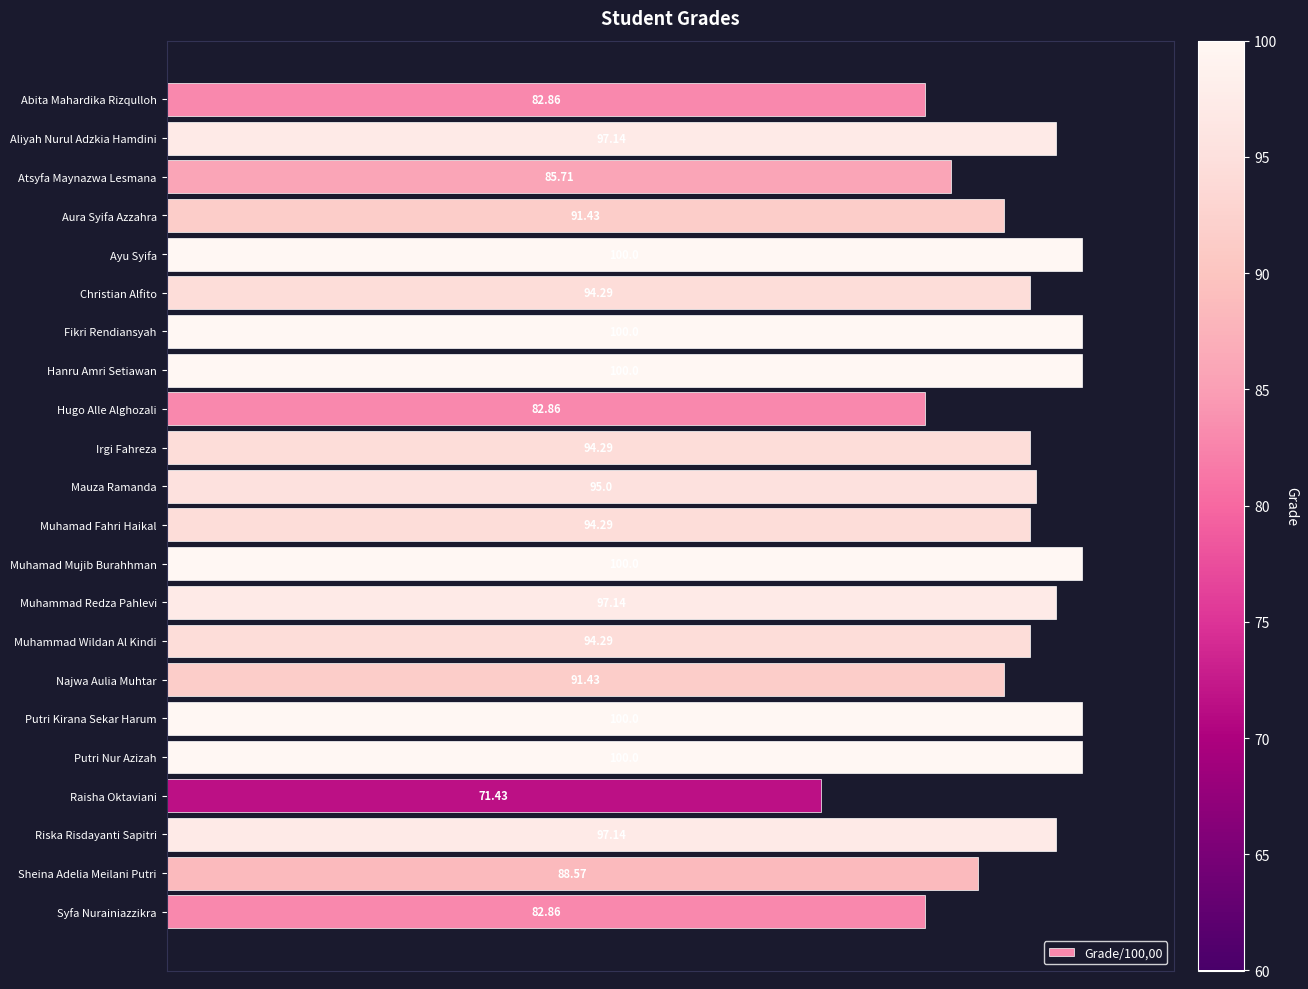

What is the sum of all values?

2040.7